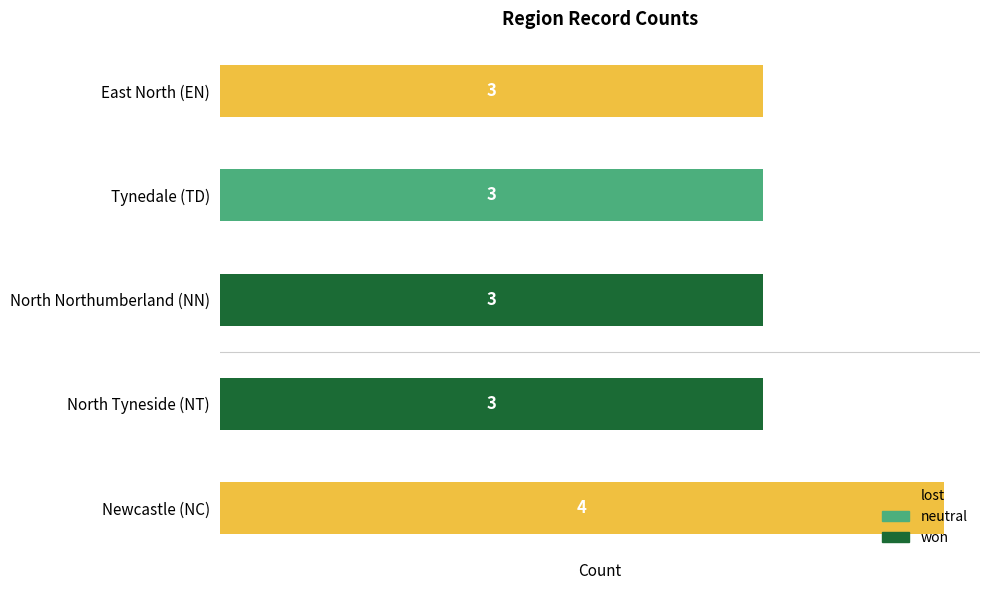

What is the value of the 4th bar from the top?

3